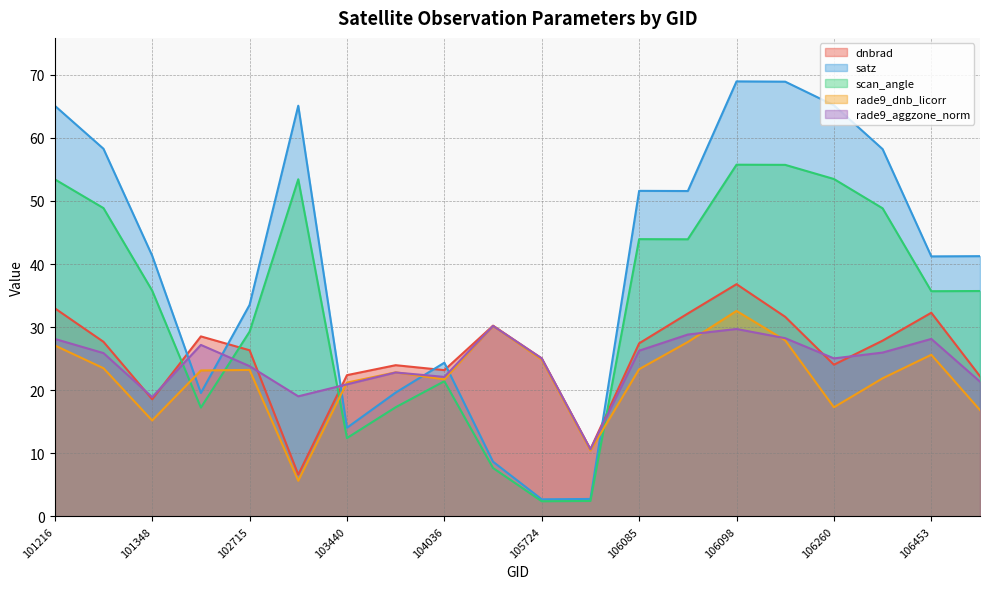

What is the difference between the maximum and minimum values in the scan_angle series?

53.3